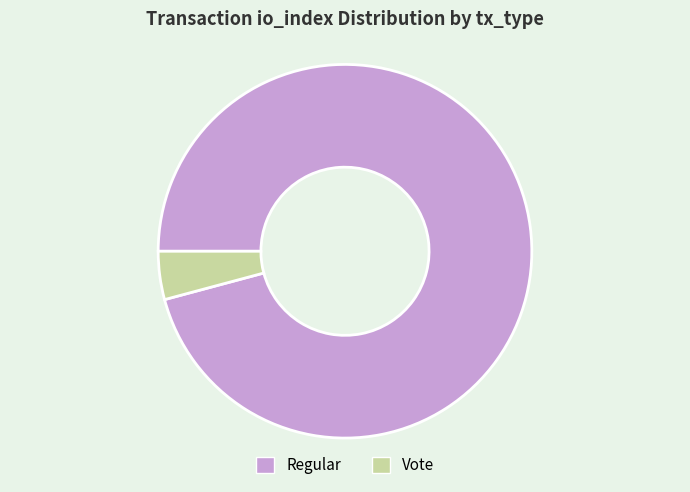

Approximately how many times larger is the value at Regular compared to Vote?

23.0